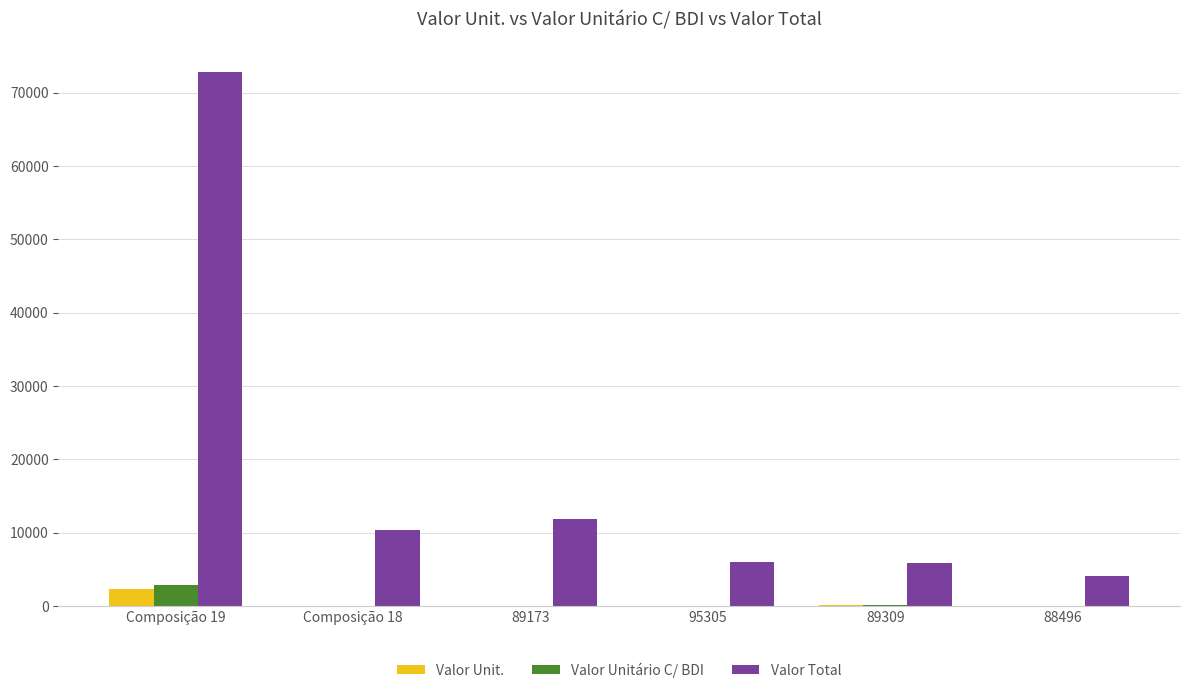

The value of Valor Total at 95305 is 6056.2. True or false?

True